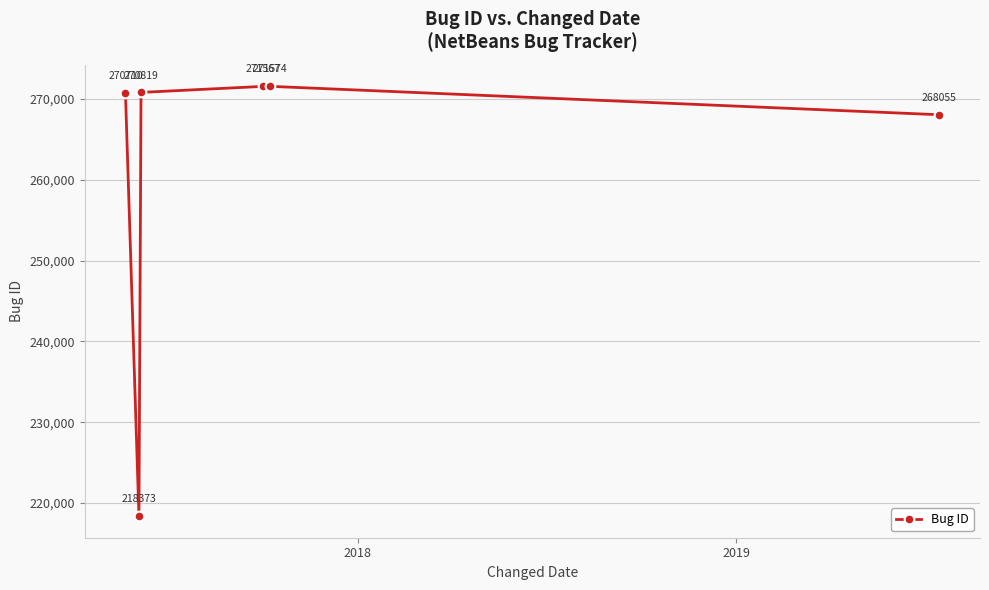

What is the value of the 1st point from the left?

270710